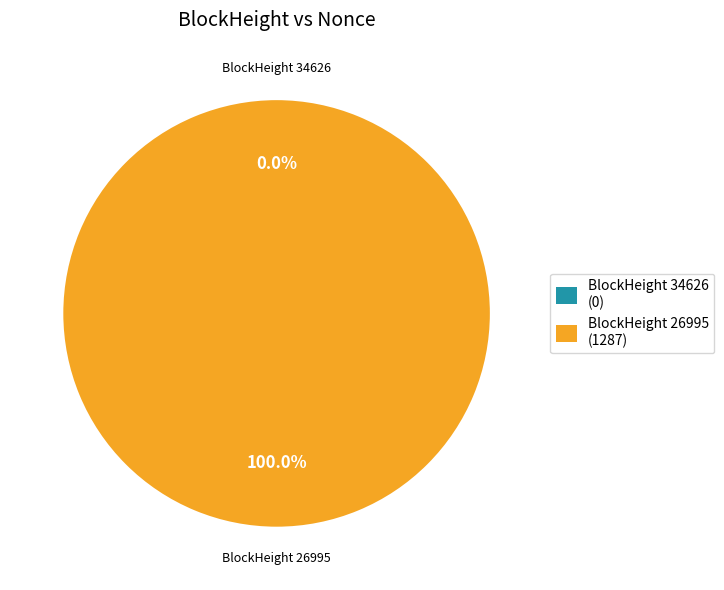

Is it true that 26995 is 94% of the pie?

False